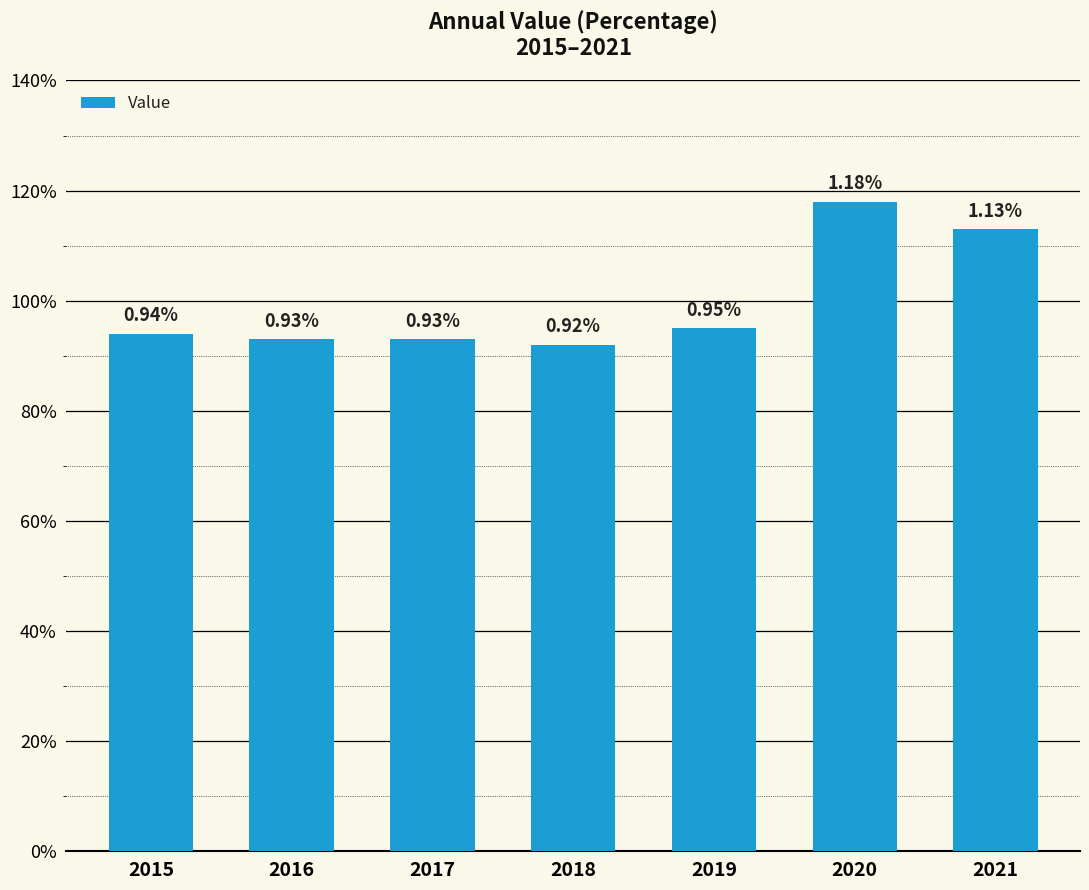

Reading left to right, transcribe all the data shown in this chart.

0.9	0.9	0.9	0.9	0.9	1.2	1.1